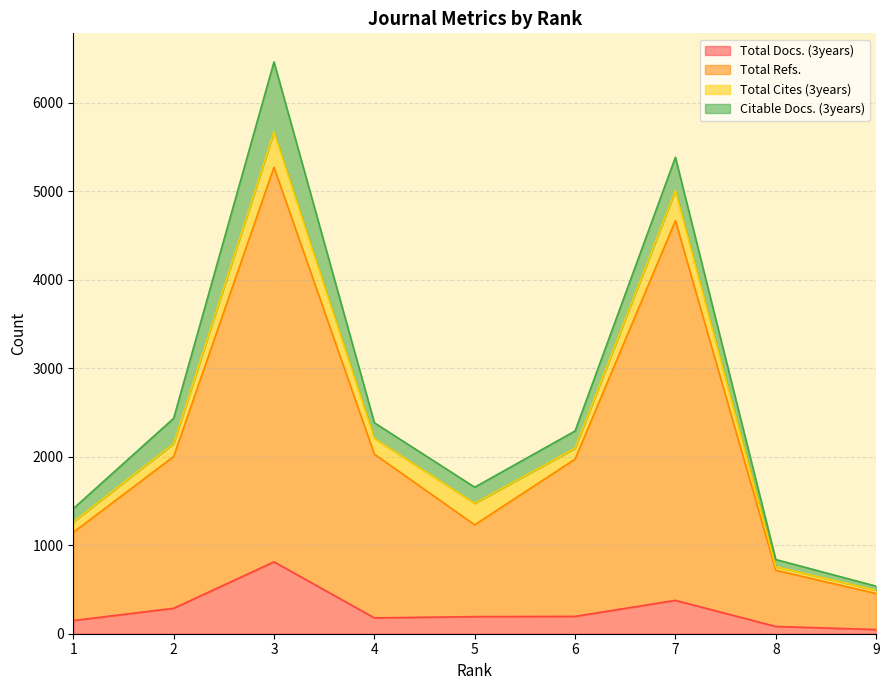

What is the spread (max minus min) of values at 1?

996